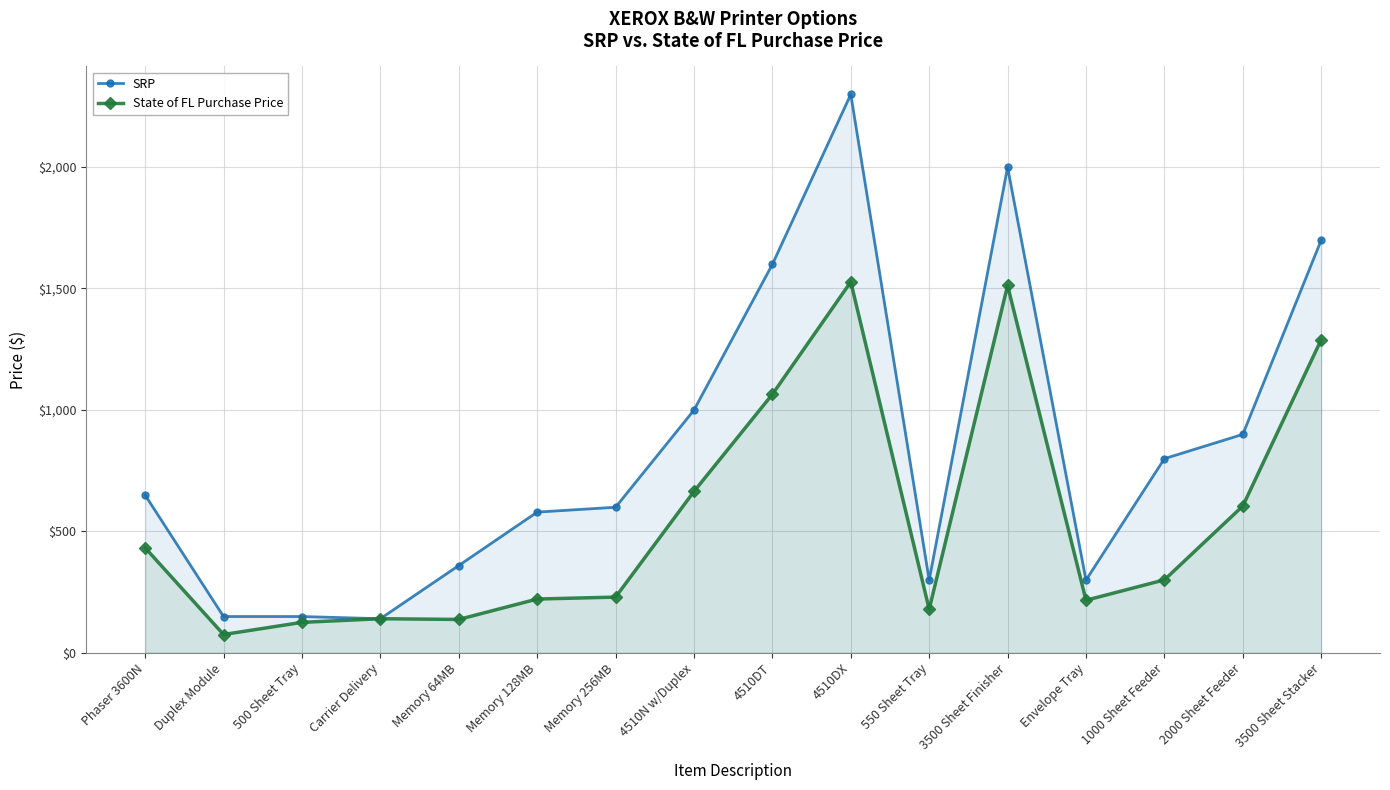

What is the lowest value of the State of FL Purchase Price series?

75